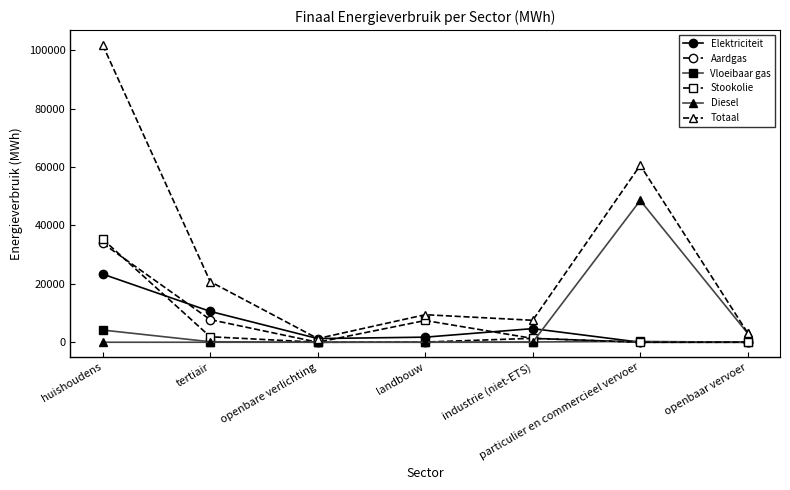

How many distinct data groups are displayed?

6